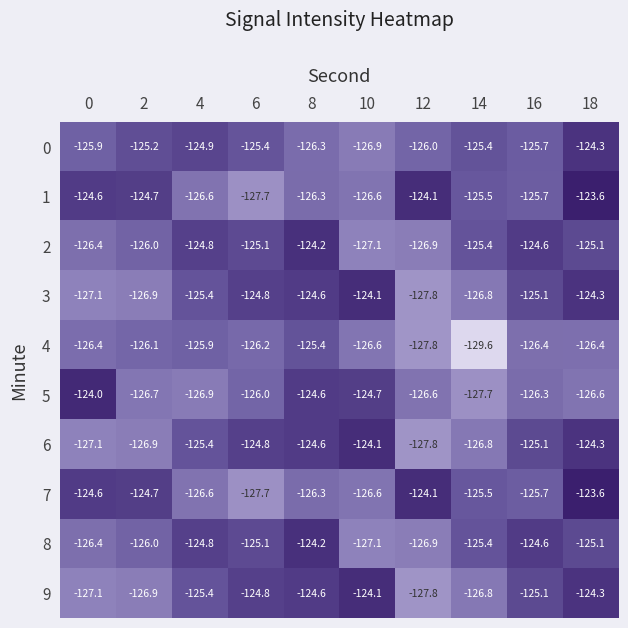

Which series changed the most between 0 and 2?

5